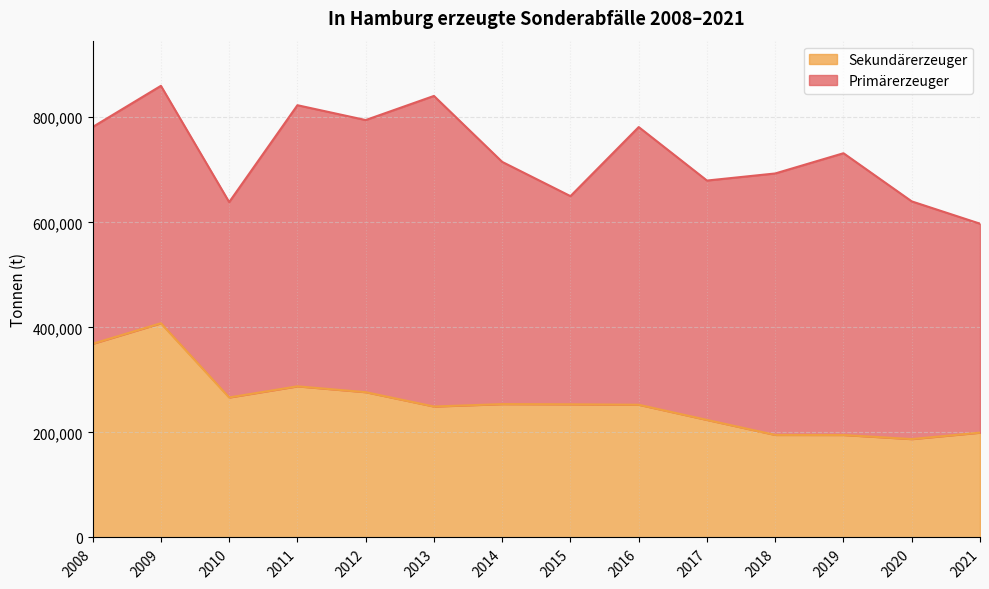

List the labels in order of value, largest first.

2009, 2008, 2011, 2012, 2010, 2014, 2015, 2016, 2013, 2017, 2021, 2018, 2019, 2020